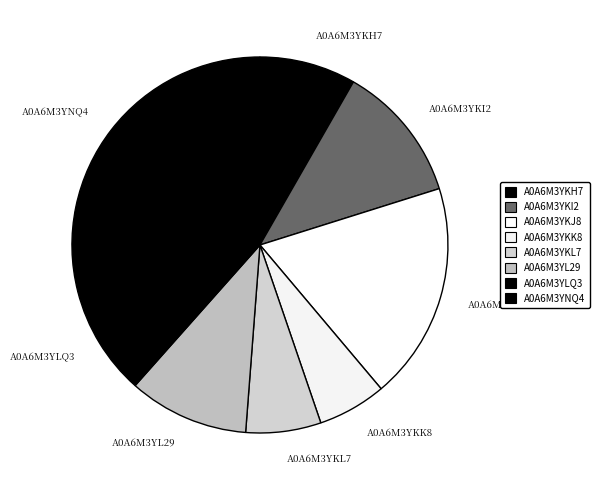

What is the smallest slice in the pie chart?

A0A6M3YKK8